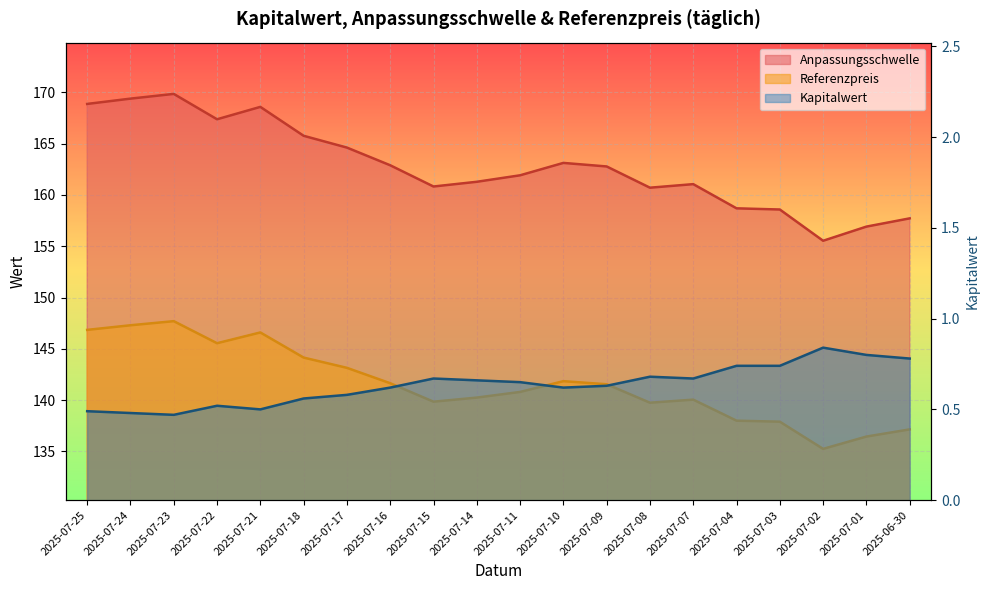

Is it true that Kapitalwert equals 0.7 at 2025-07-07?

True